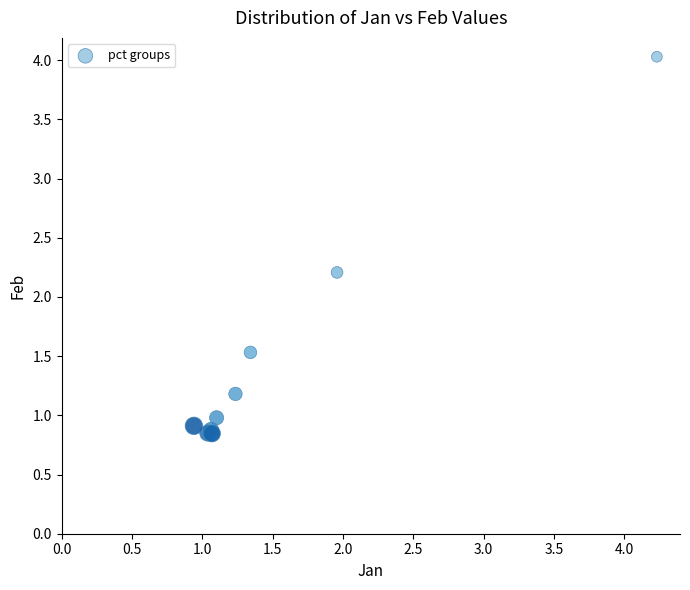

What Y value in the scatter plot is closest to 2?

2.2